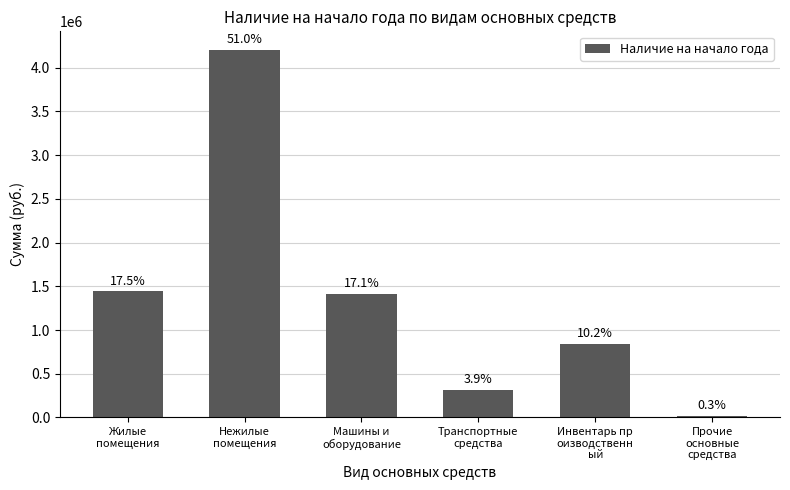

What is the difference between the values at Нежилые
помещения and Транспортные
средства?

3886640.4